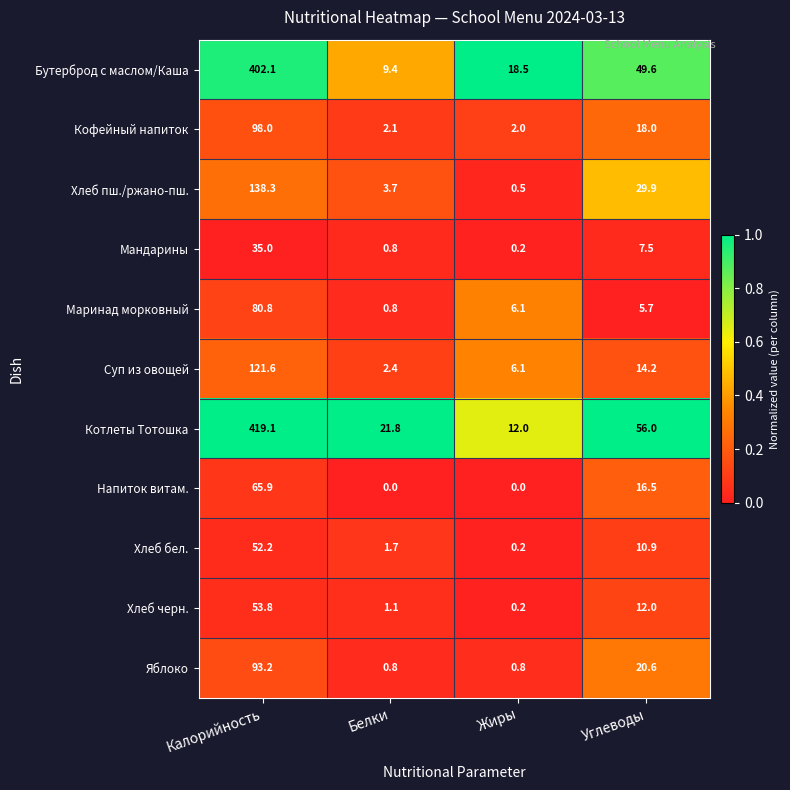

True or false: Маринад морковный has a value of 0.4 at Белки.

False